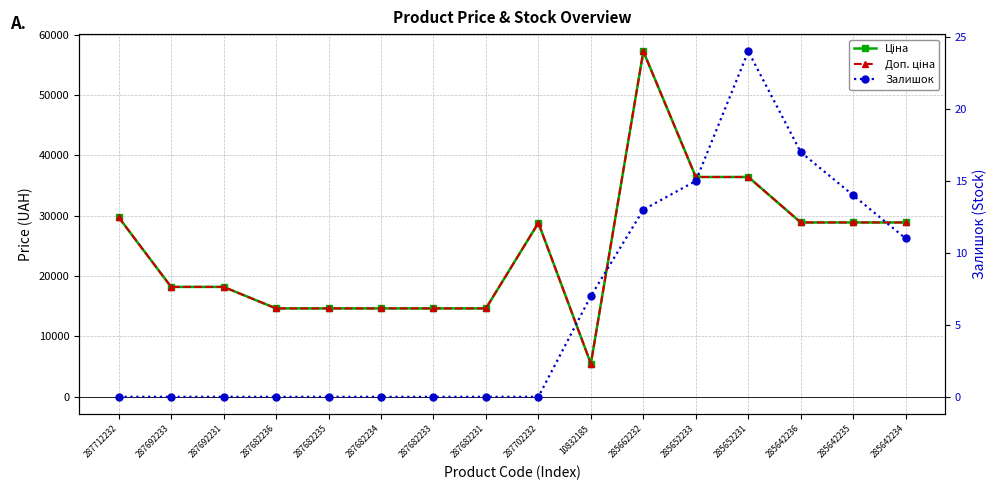

Count the number of categories in the chart.

16